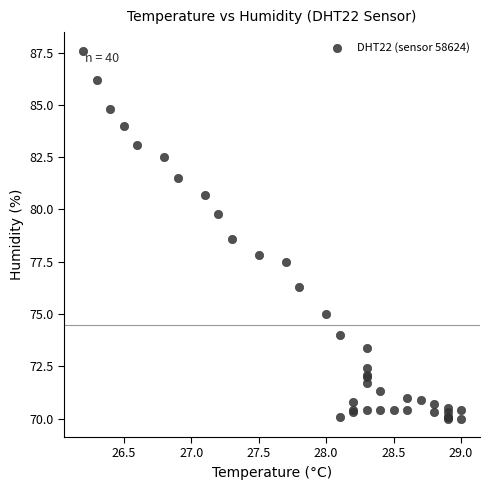

What Y value in the scatter plot is closest to 78?

77.8